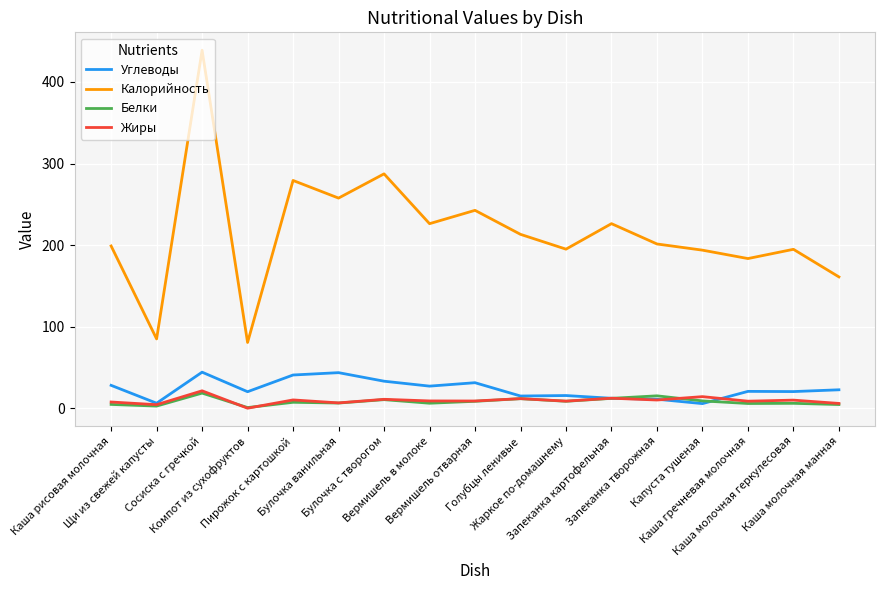

What is the sum of the Белки values at Жаркое по-домашнему and Запеканка картофельная?

20.6